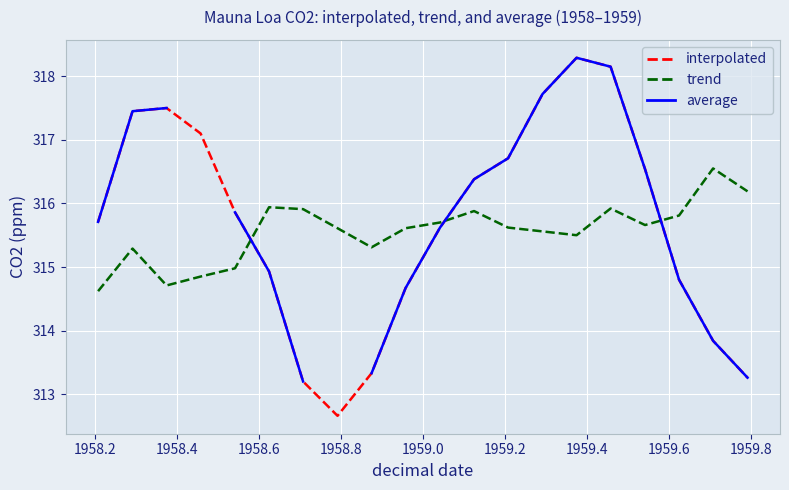

Which series has the widest spread of values?

interpolated